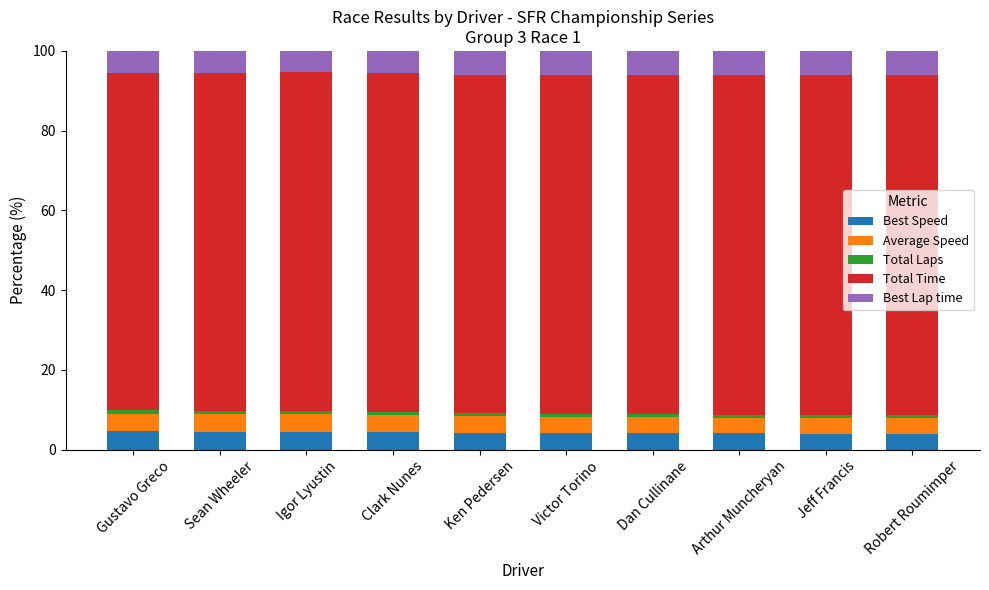

What is the highest value of the Best Speed series?

4.6